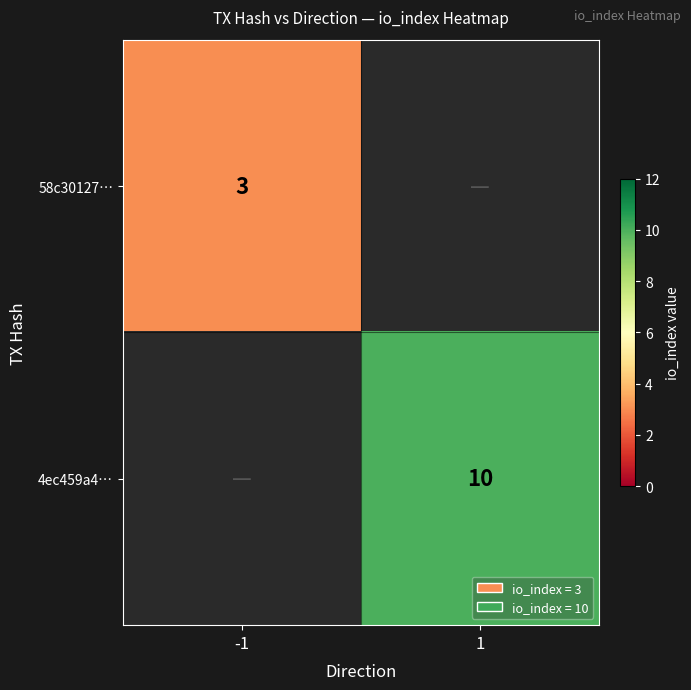

The value of 4ec459a4… at 1 is 15.7. True or false?

False